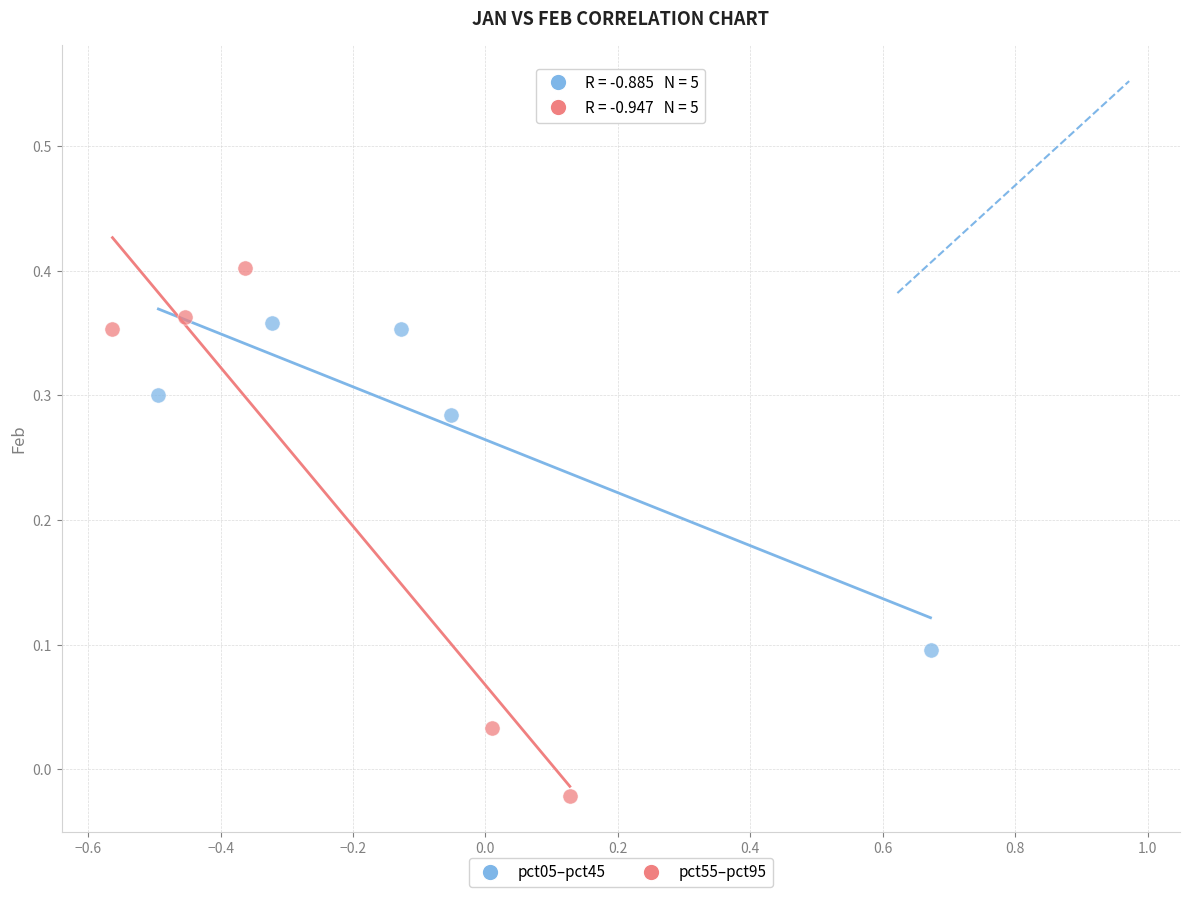

What are all the series names shown in the legend?

pct05–pct45, pct55–pct95